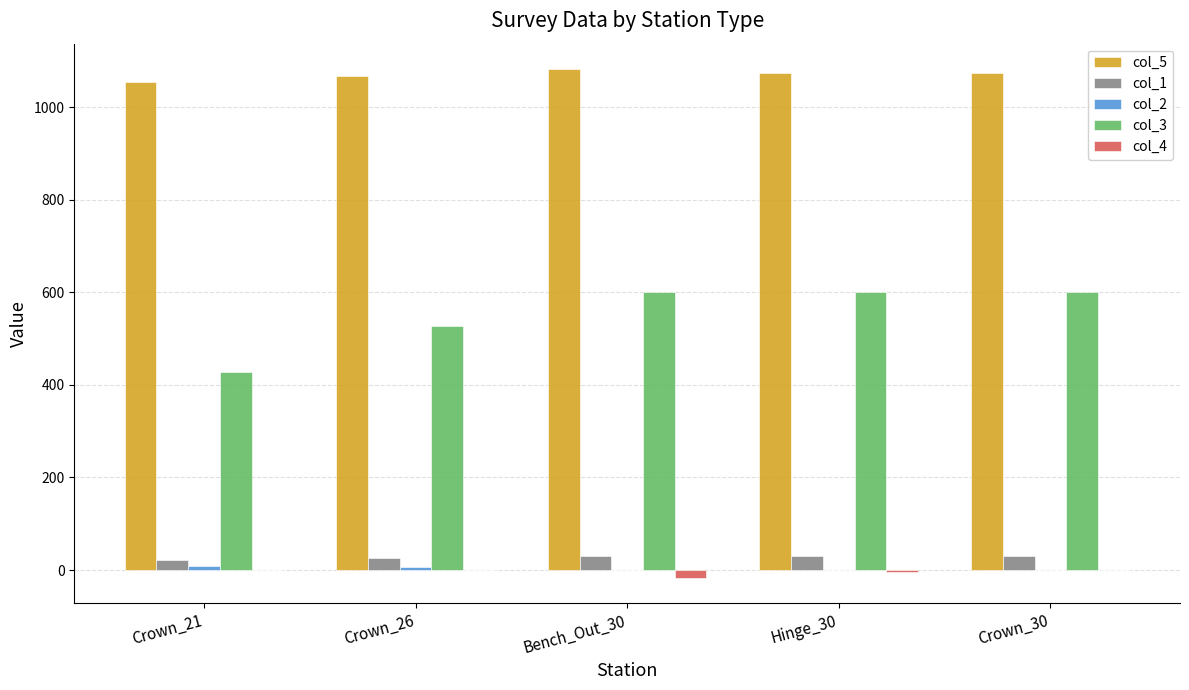

True or false: col_3 has a value of 600.0 at Hinge_30.

True